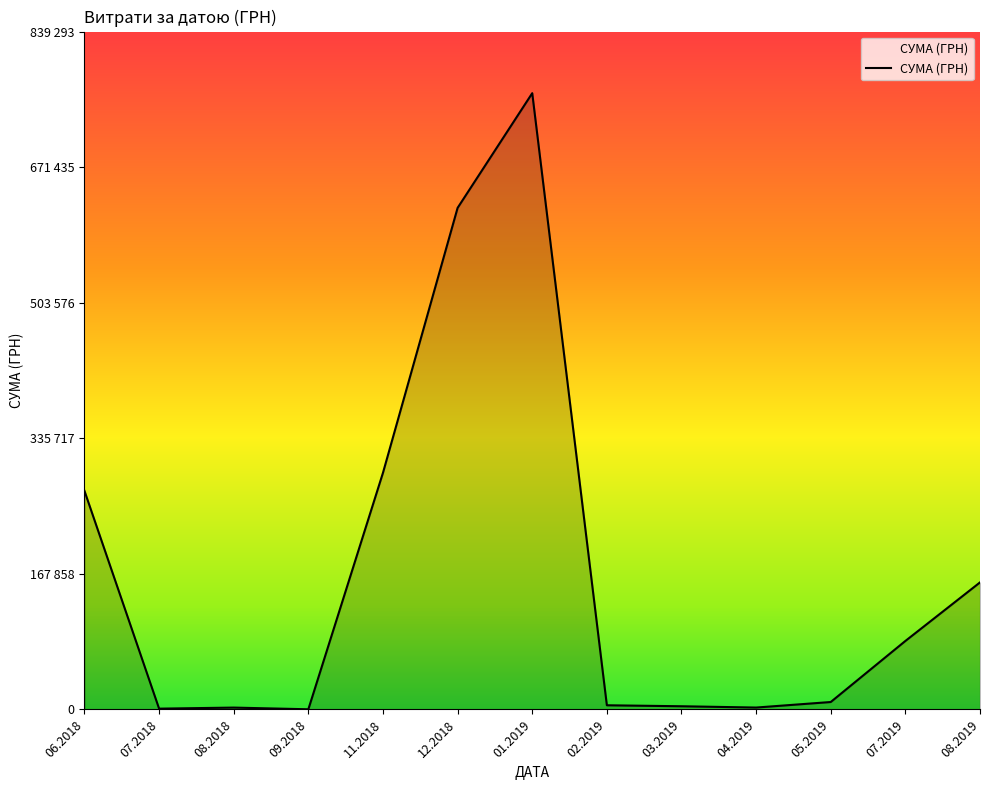

Rank the categories by value from lowest to highest.

09.2018, 07.2018, 08.2018, 04.2019, 03.2019, 02.2019, 05.2019, 07.2019, 08.2019, 06.2018, 11.2018, 12.2018, 01.2019